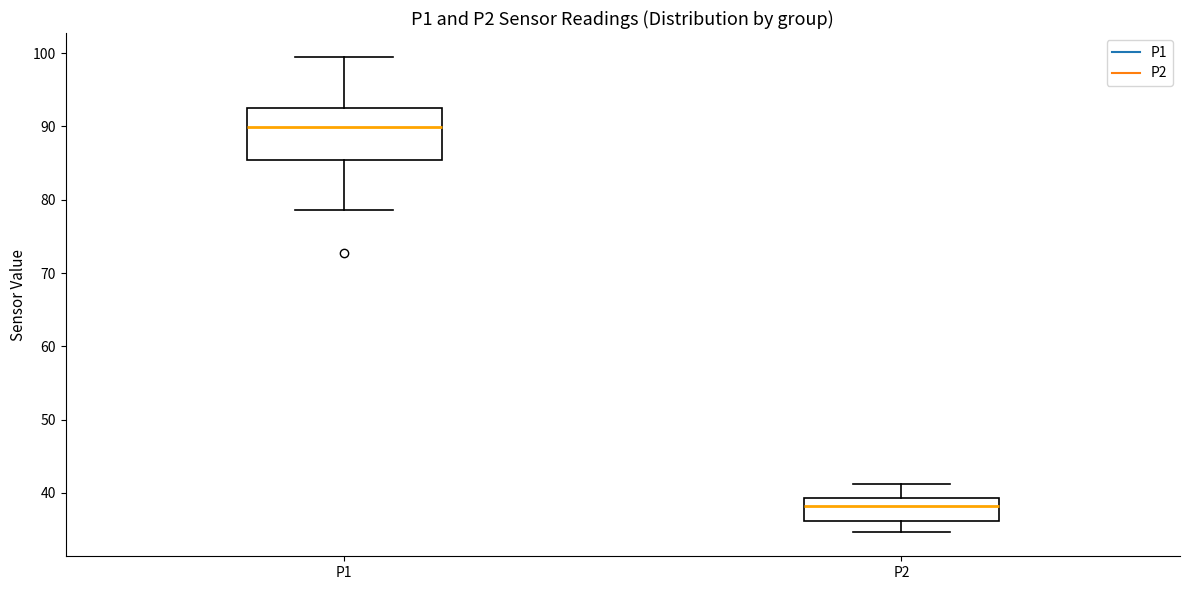

Which box has the highest median line?

P1